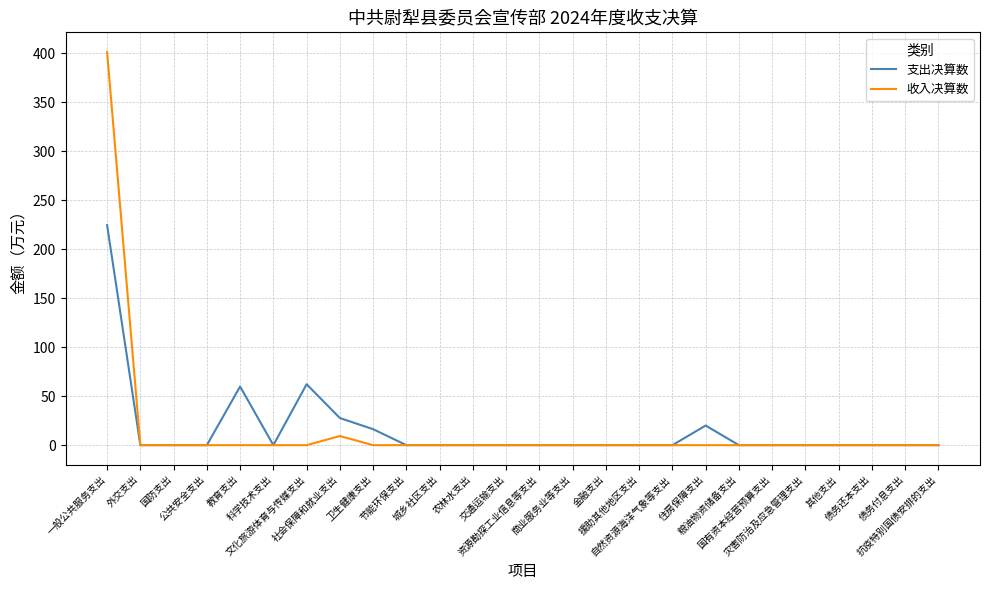

At which category does the chart reach its peak across all series?

一般公共服务支出